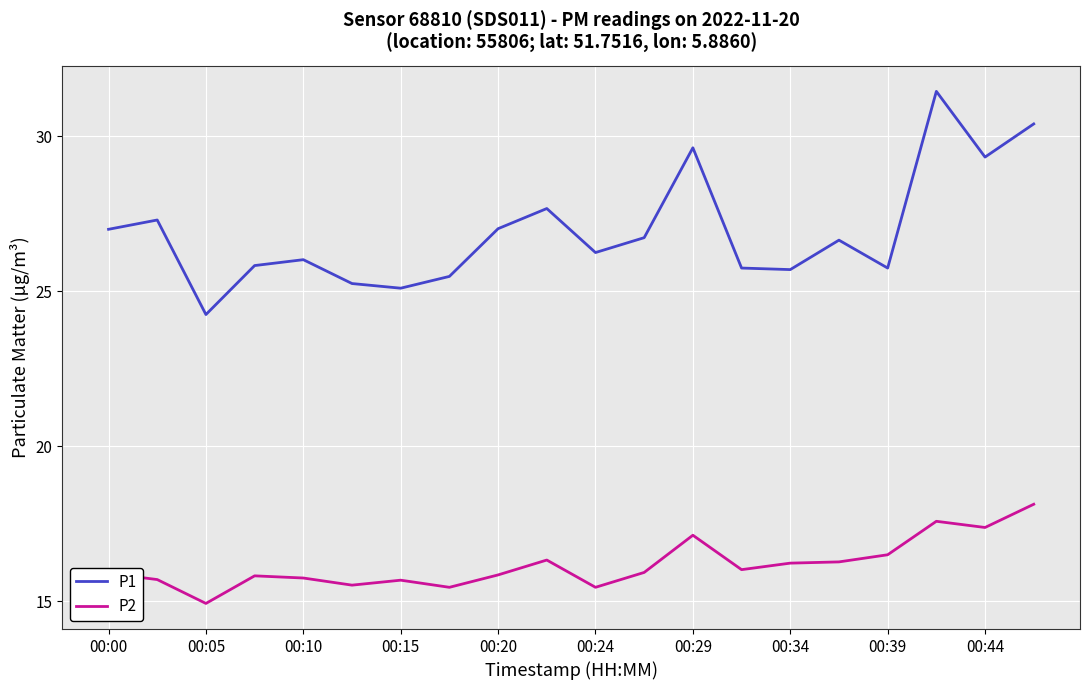

True or false: P1 and P2 intersect in this chart.

False